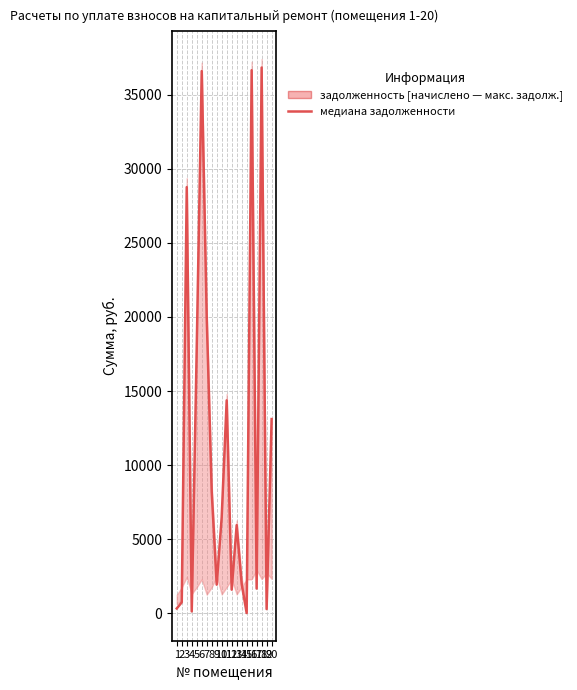

Reading left to right, list all the values displayed in this chart.

1=307.5	2=722.3	3=28773.4	4=107.5	5=17938.8	6=36613.6	7=19982.0	8=8197.5	9=1915.9	10=6470.6	11=14367.7	12=1578.8	13=5938.0	14=1972.8	15=0.0	16=36673.4	17=1649.9	18=36852.7	19=266.3	20=13104.1